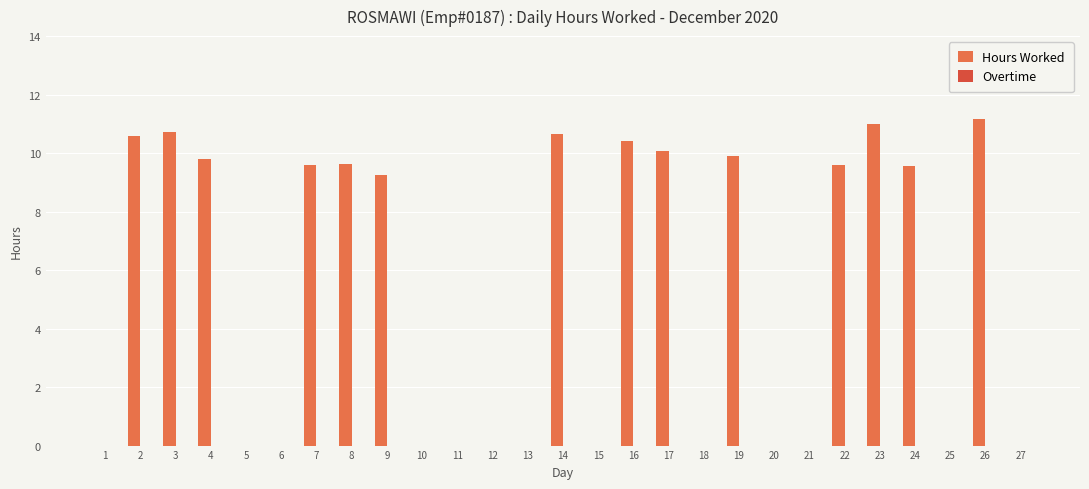

The chart shows a value of 0.0 at 20. True or false?

True